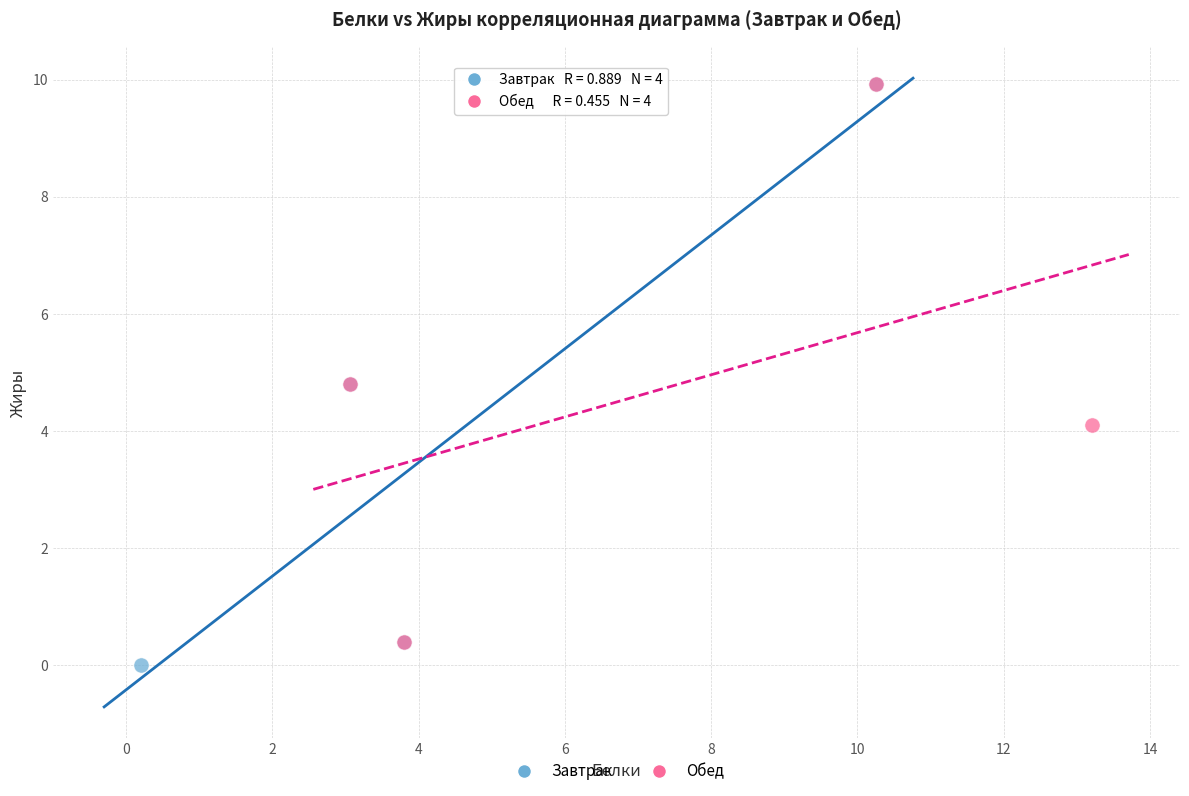

What are all the series names shown in the legend?

Завтрак, Обед